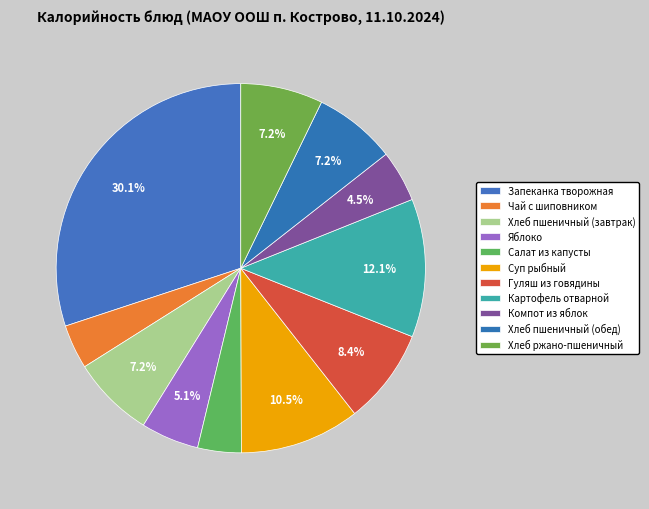

What percentage is the Салат из капусты slice, to the nearest percent?

4%